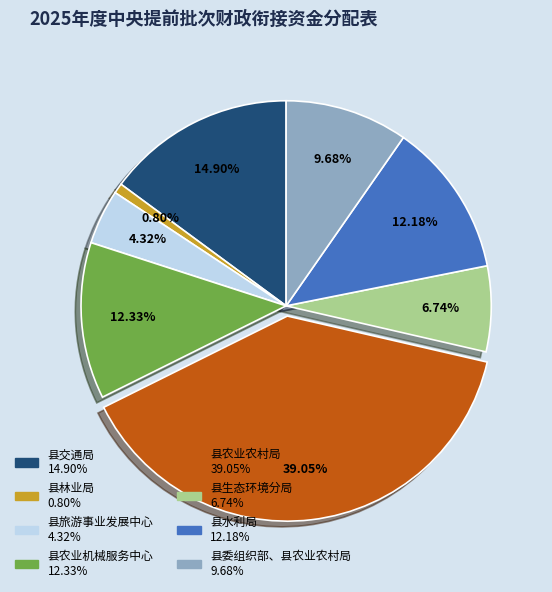

To the nearest percent, what is the difference between the 县农业农村局 and 县水利局 slice percentages?

27%